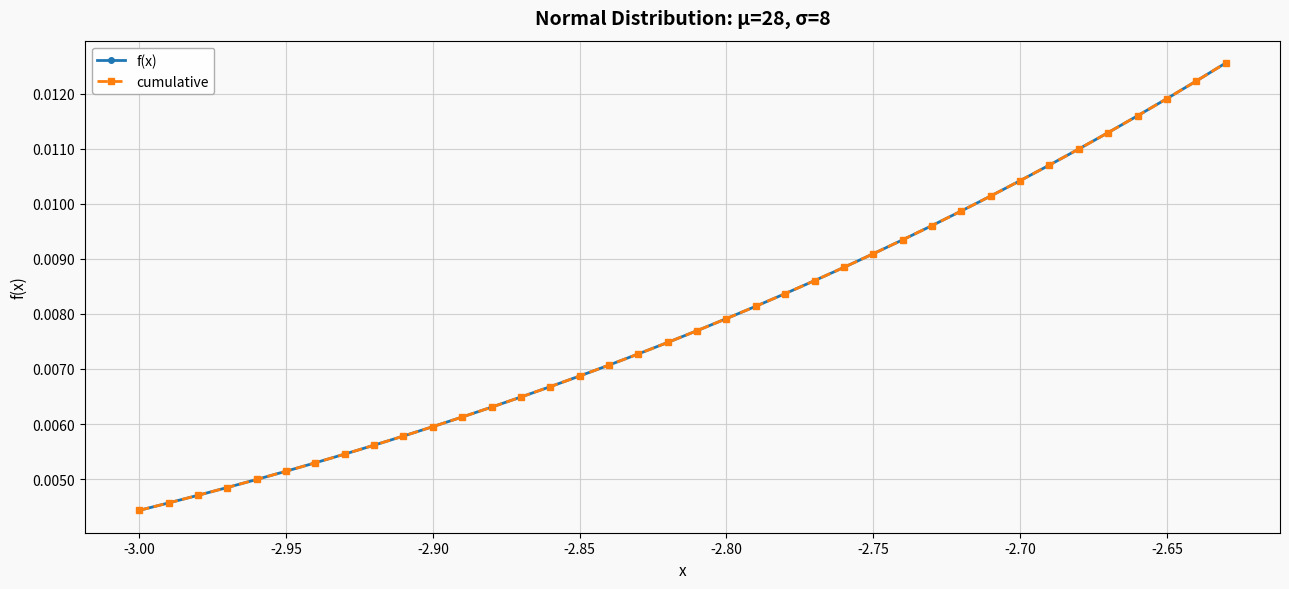

What are all the series names shown in the legend?

f(x), cumulative